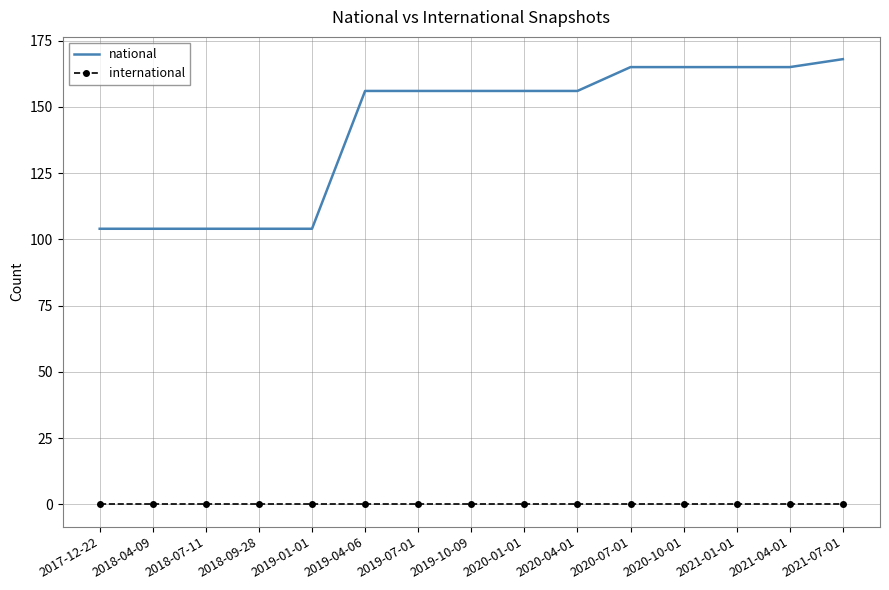

The value of international at 2018-04-09 is 0. True or false?

True